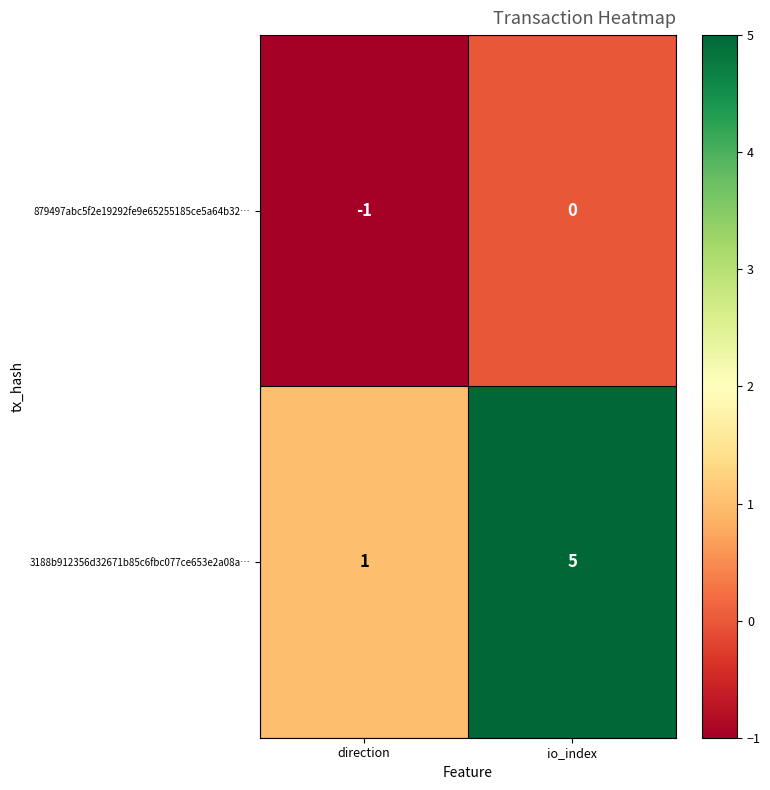

What is the sum of all 3188b912356d32671b85c6fbc077ce653e2a08a… values?

6